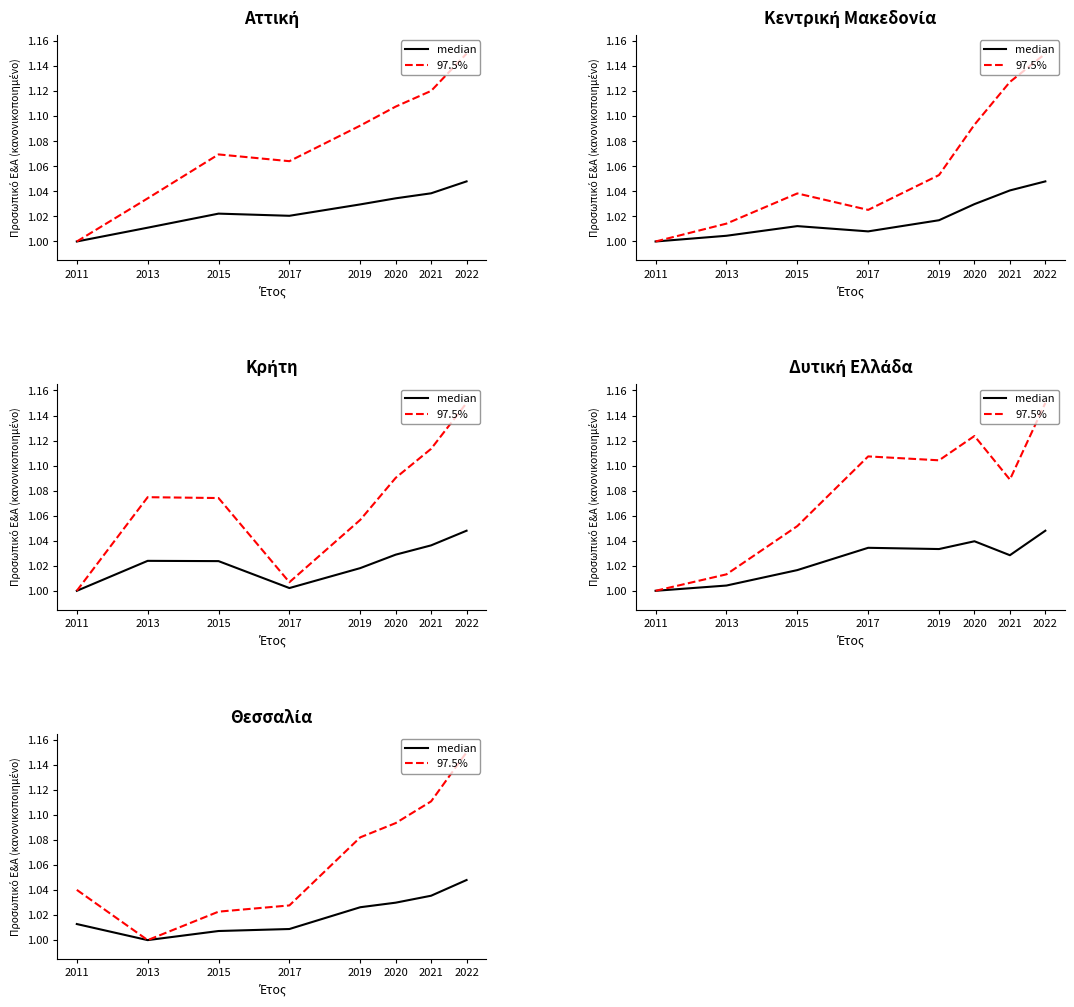

How many data points in median are above 1?

7